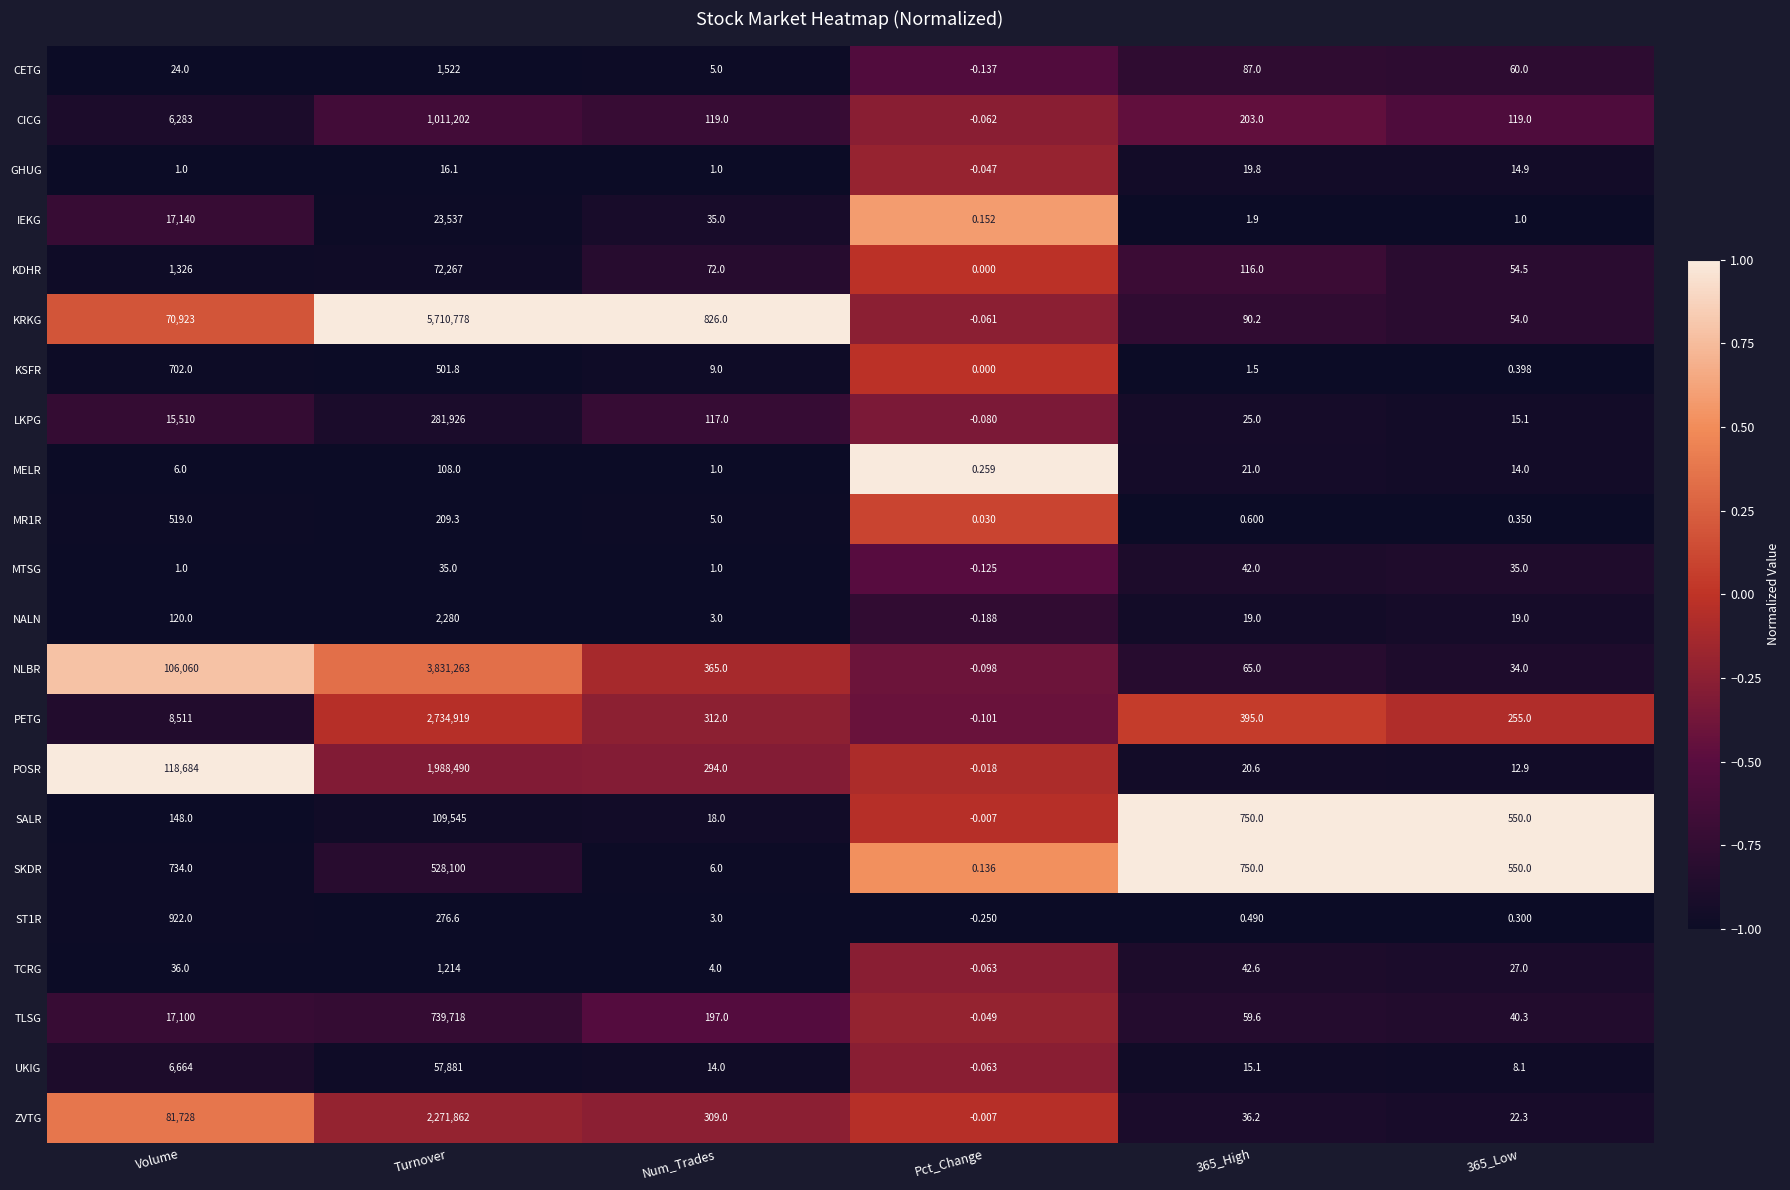

At which category is the sum across all series the highest?

Turnover